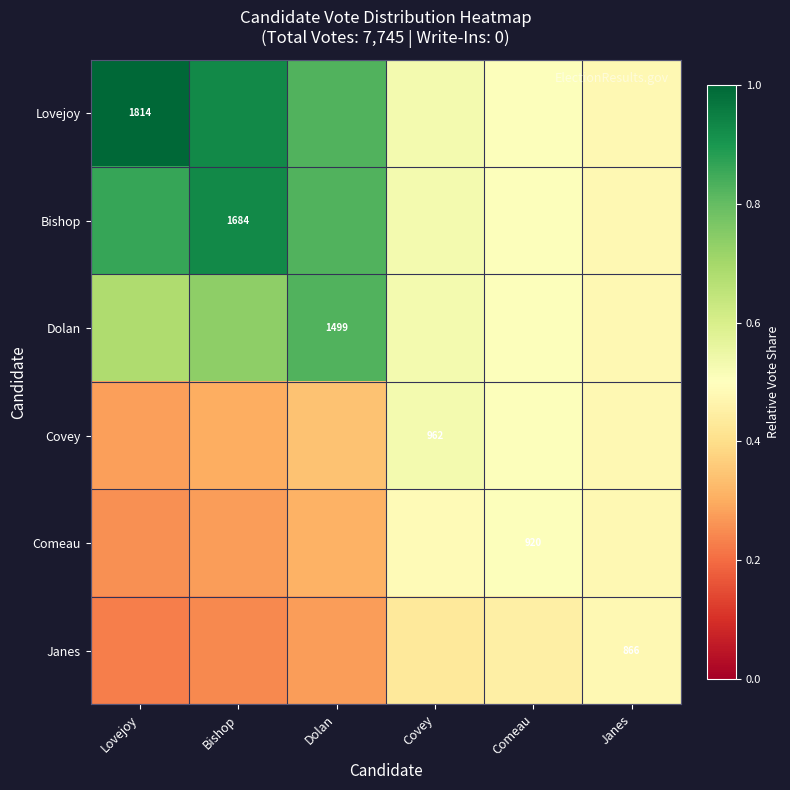

Which series has the largest range (max minus min)?

Lovejoy